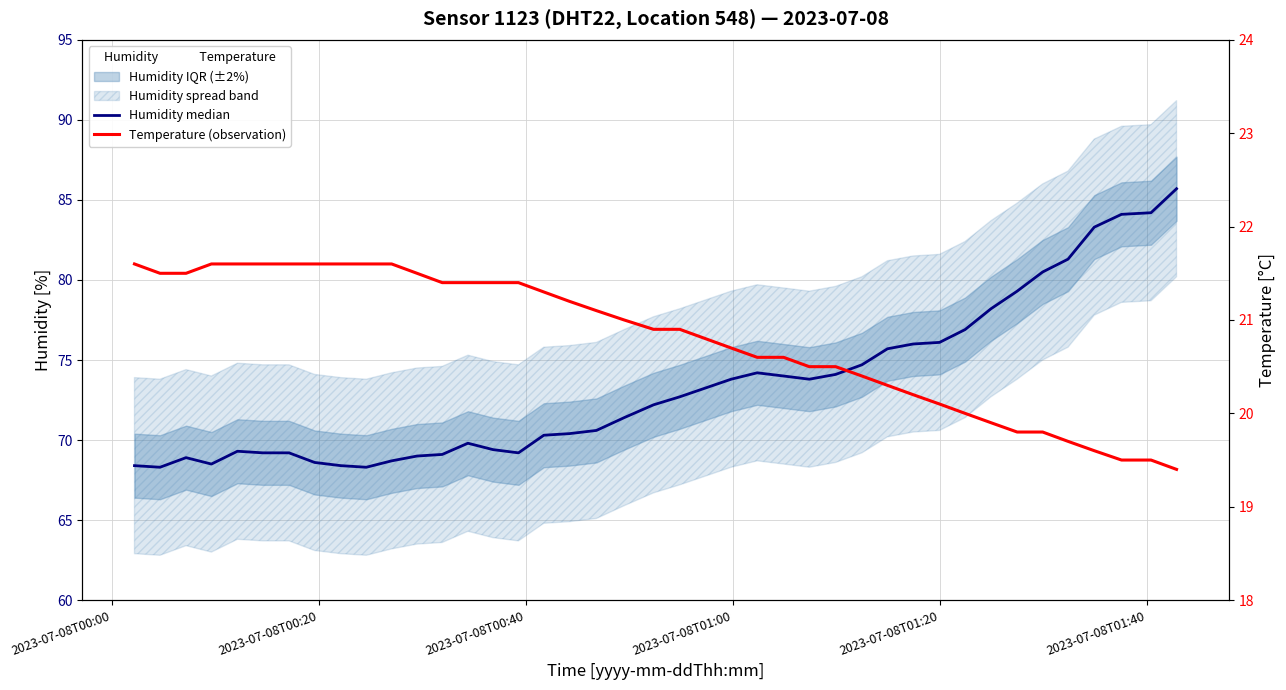

Reading right to left, extract all data points from this chart.

Humidity median: 85.7	84.2	84.1	83.3	81.3	80.5	79.3	78.2	76.9	76.1	76.0	75.7	74.7	74.1	73.8	74.0	74.2	73.8	72.7	72.2	71.4	70.6	70.4	70.3	69.2	69.4	69.8	69.1	69.0	68.7	68.3	68.4	68.6	69.2	69.2	69.3	68.5	68.9	68.3	68.4
Temperature (observation): 19.4	19.5	19.5	19.6	19.7	19.8	19.8	19.9	20.0	20.1	20.2	20.3	20.4	20.5	20.5	20.6	20.6	20.7	20.9	20.9	21.0	21.1	21.2	21.3	21.4	21.4	21.4	21.4	21.5	21.6	21.6	21.6	21.6	21.6	21.6	21.6	21.6	21.5	21.5	21.6